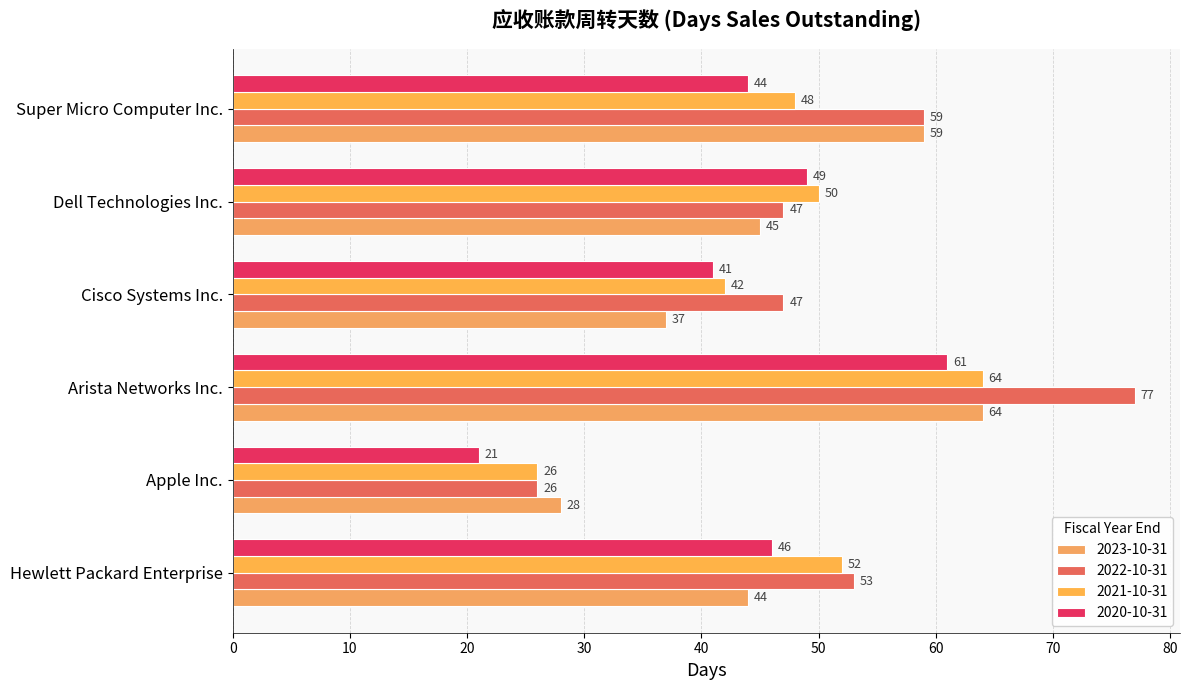

What are all the series names shown in the legend?

2023-10-31, 2022-10-31, 2021-10-31, 2020-10-31